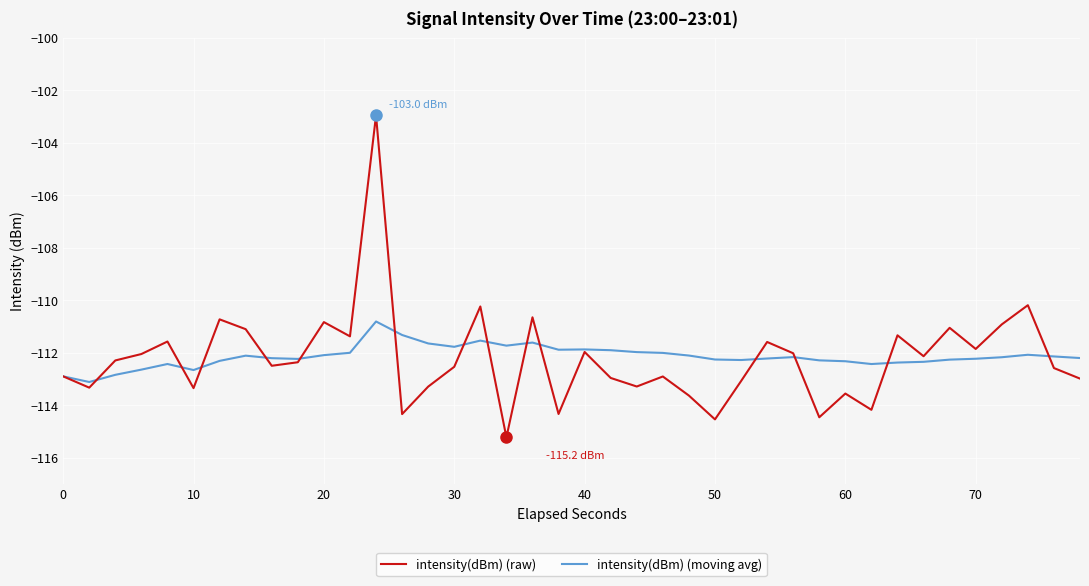

Which series has the widest spread of values?

intensity(dBm) (raw)